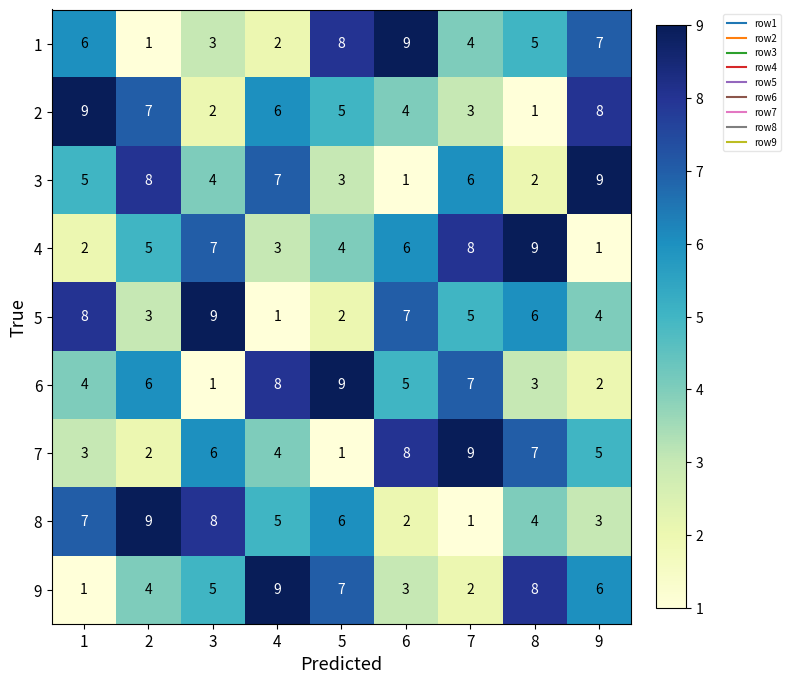

Where is 5 nearest to the value 5?

7